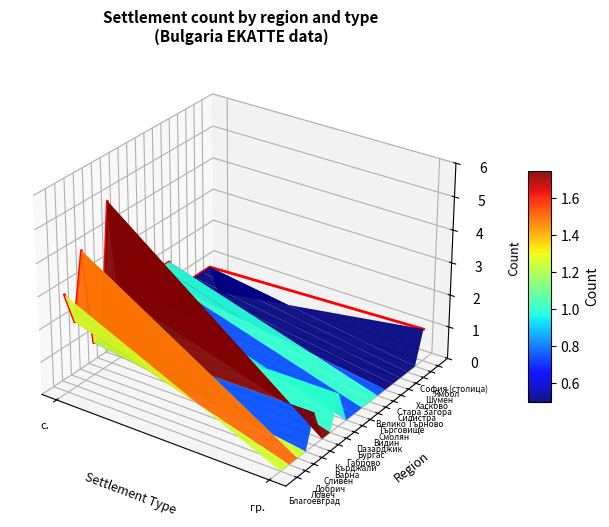

How many distinct data groups are displayed?

1